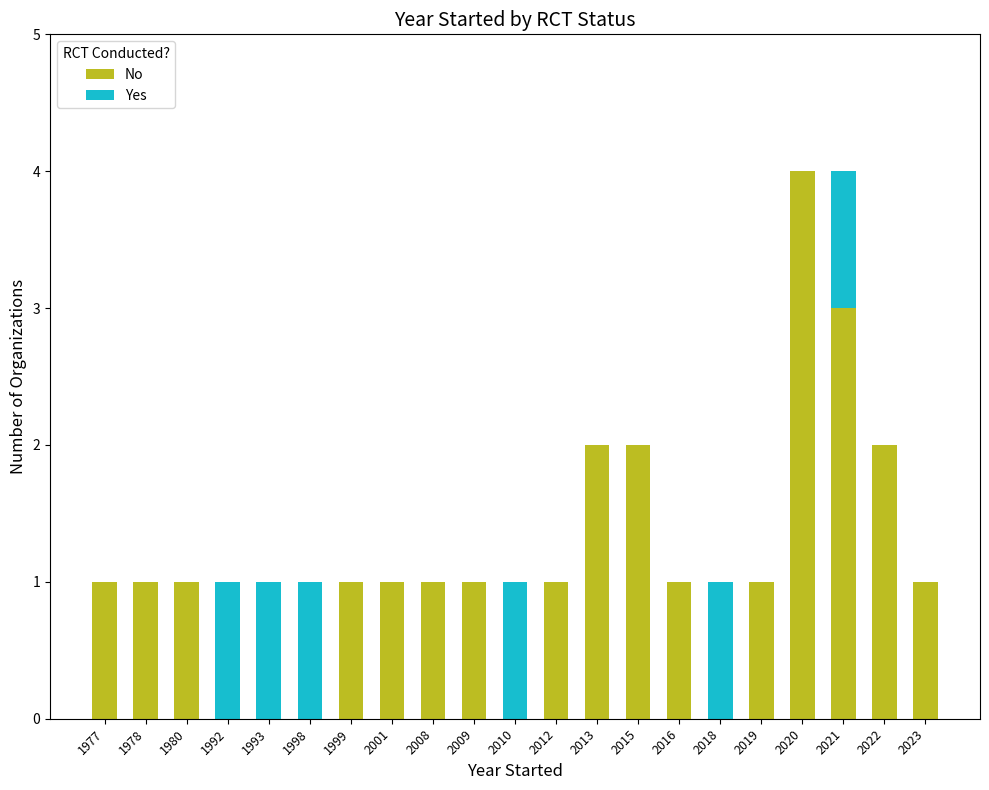

The value of No at 1993 is 1. True or false?

False